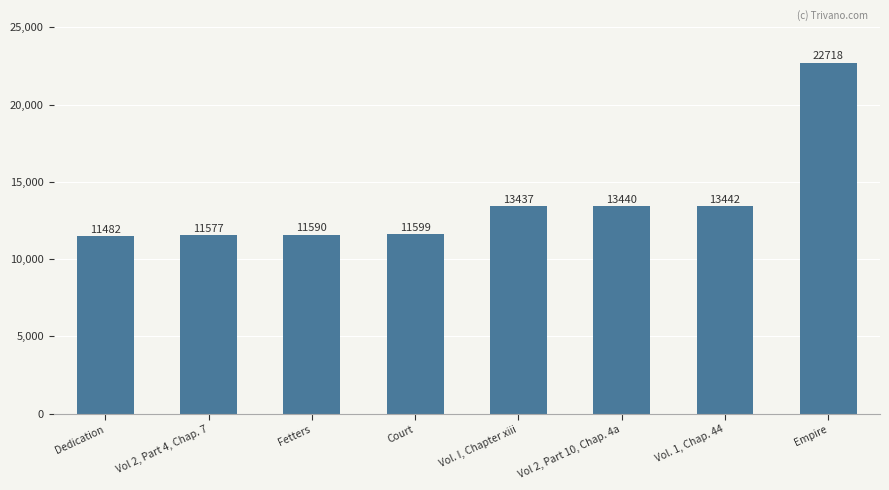

Approximately how many times larger is the value at Vol 2, Part 4, Chap. 7 compared to Fetters?

1.0